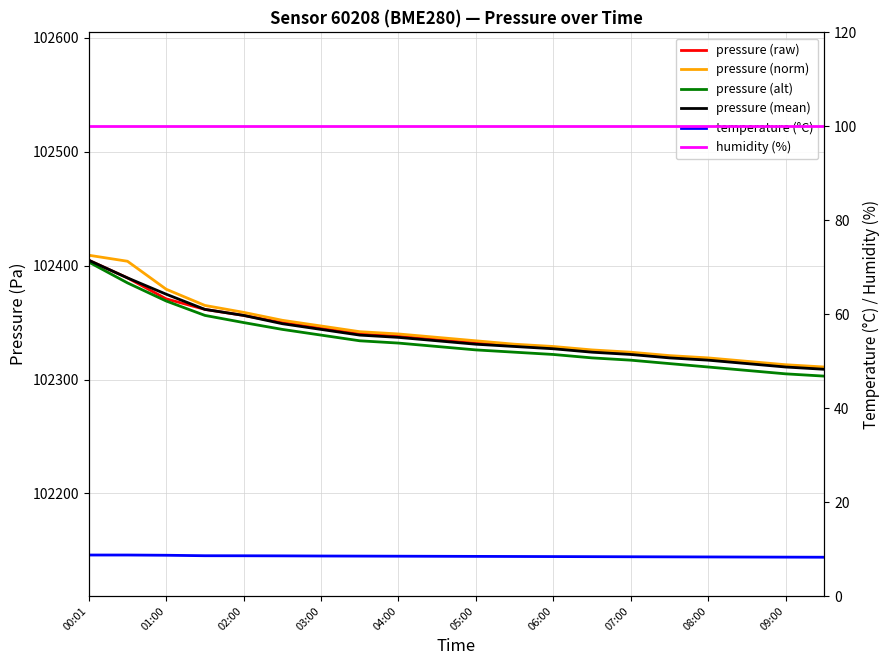

What is the difference between the second highest and minimum values in the pressure (mean) series?

80.2